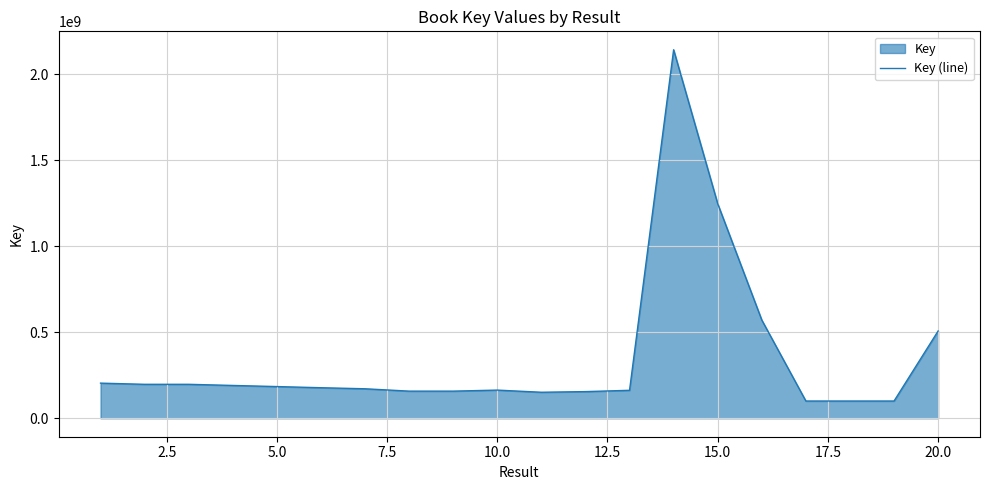

What is the difference between the maximum and minimum values?

2041662435